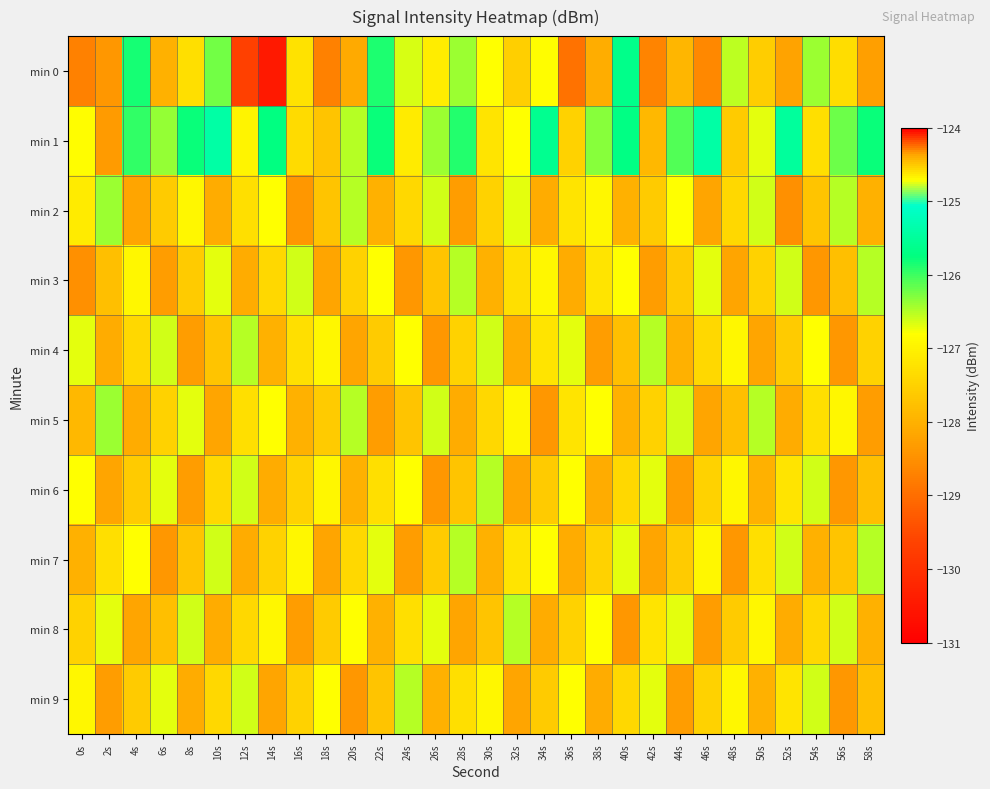

At how many categories does at least one series exceed -127?

30